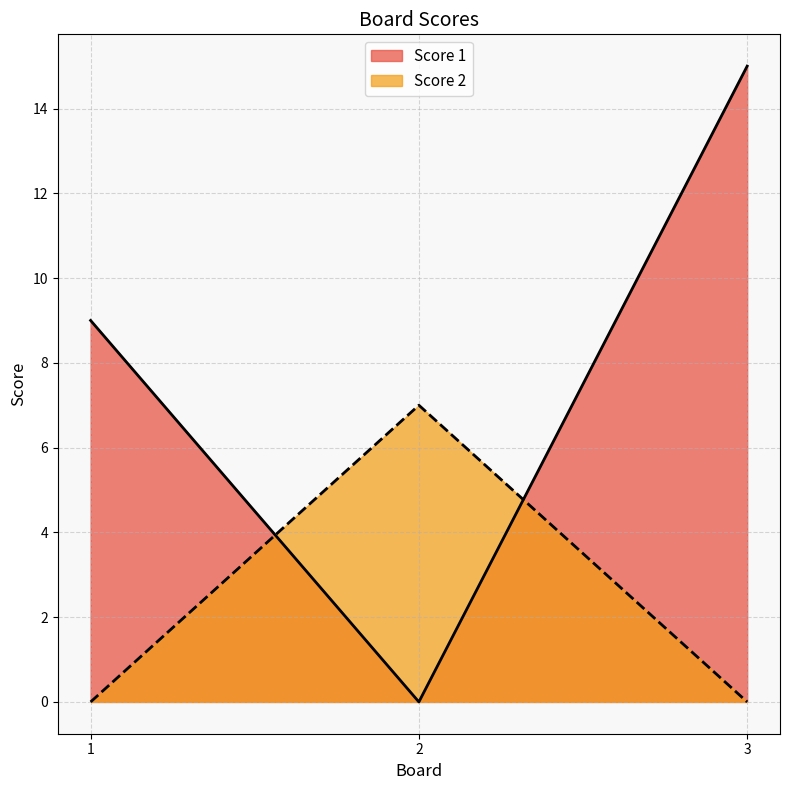

What is the difference between the maximum and minimum values in the Score 1 series?

15